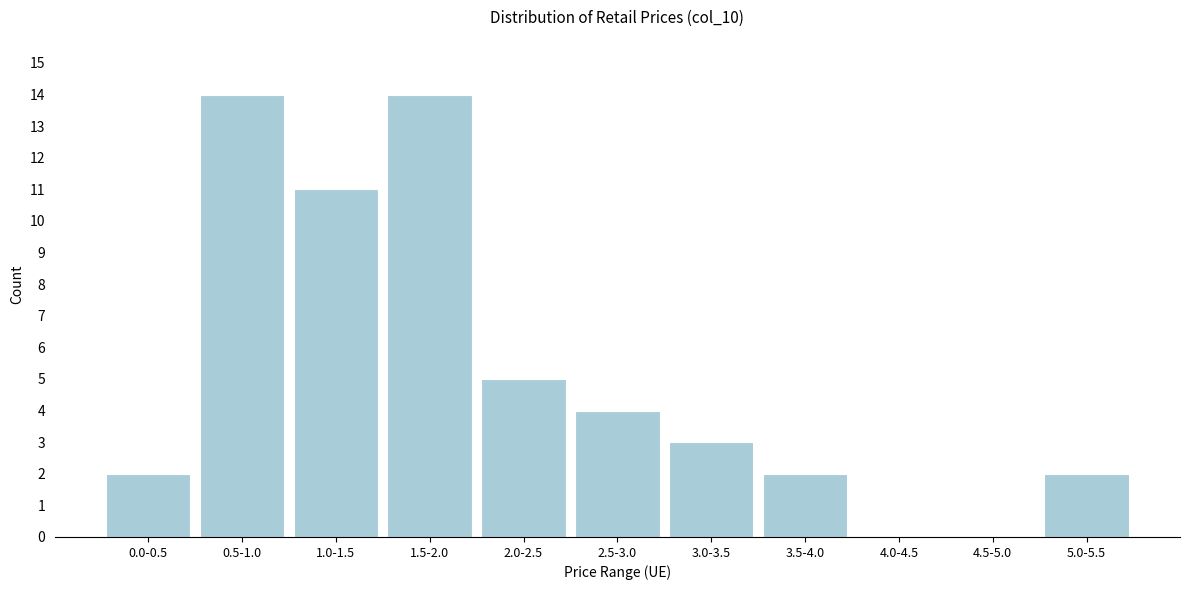

Reading right to left, list all the values displayed in this chart.

5.0-5.5=2	4.5-5.0=0	4.0-4.5=0	3.5-4.0=2	3.0-3.5=3	2.5-3.0=4	2.0-2.5=5	1.5-2.0=14	1.0-1.5=11	0.5-1.0=14	0.0-0.5=2